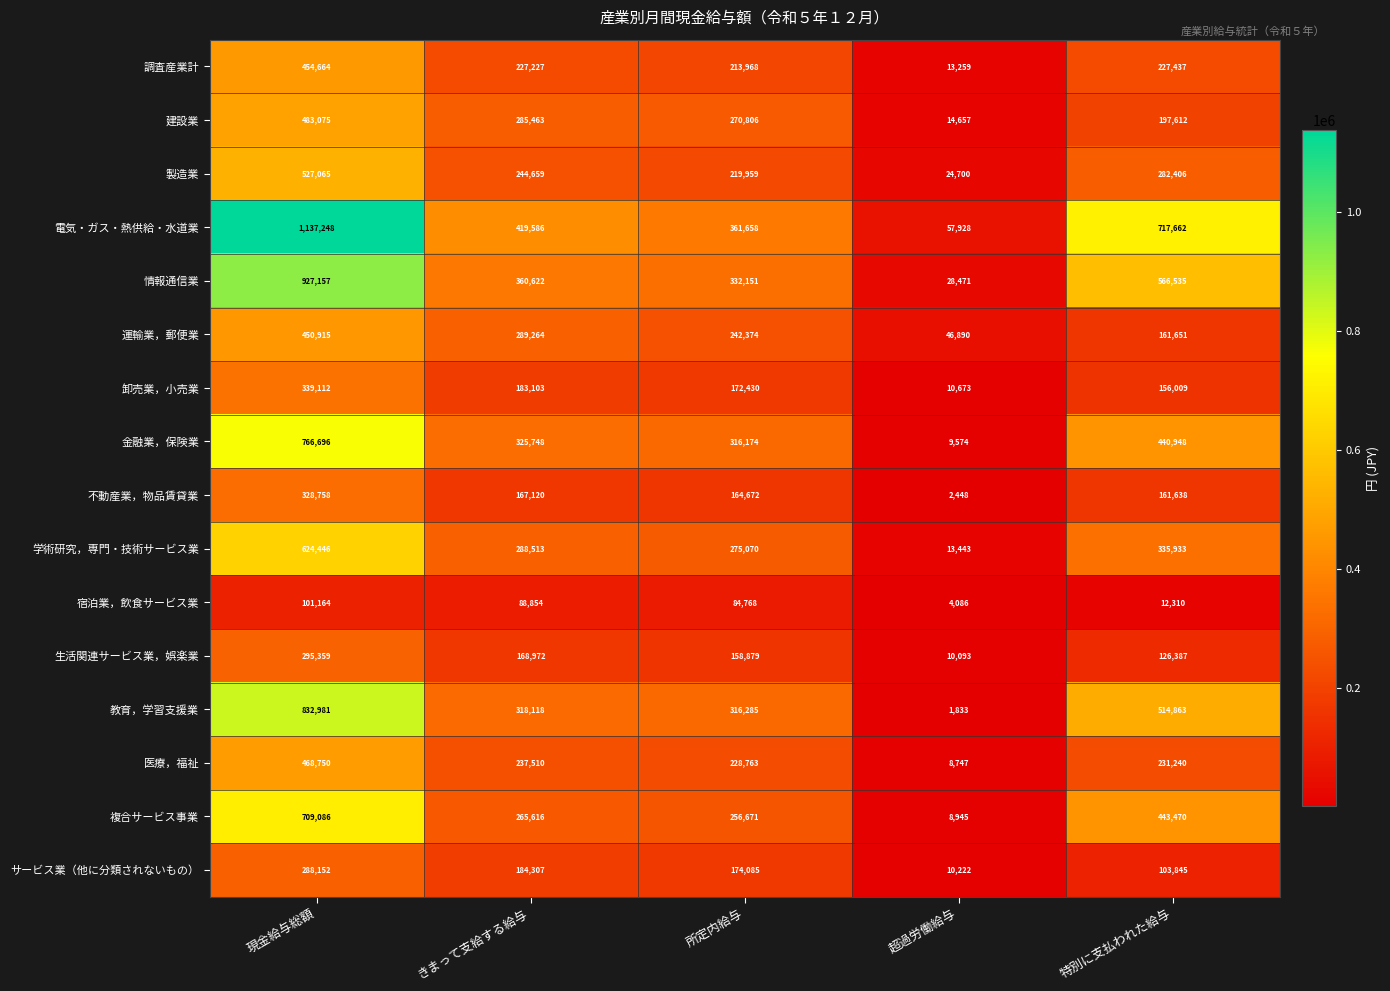

Is it true that 学術研究，専門・技術サービス業 equals 109653 at 所定内給与?

False